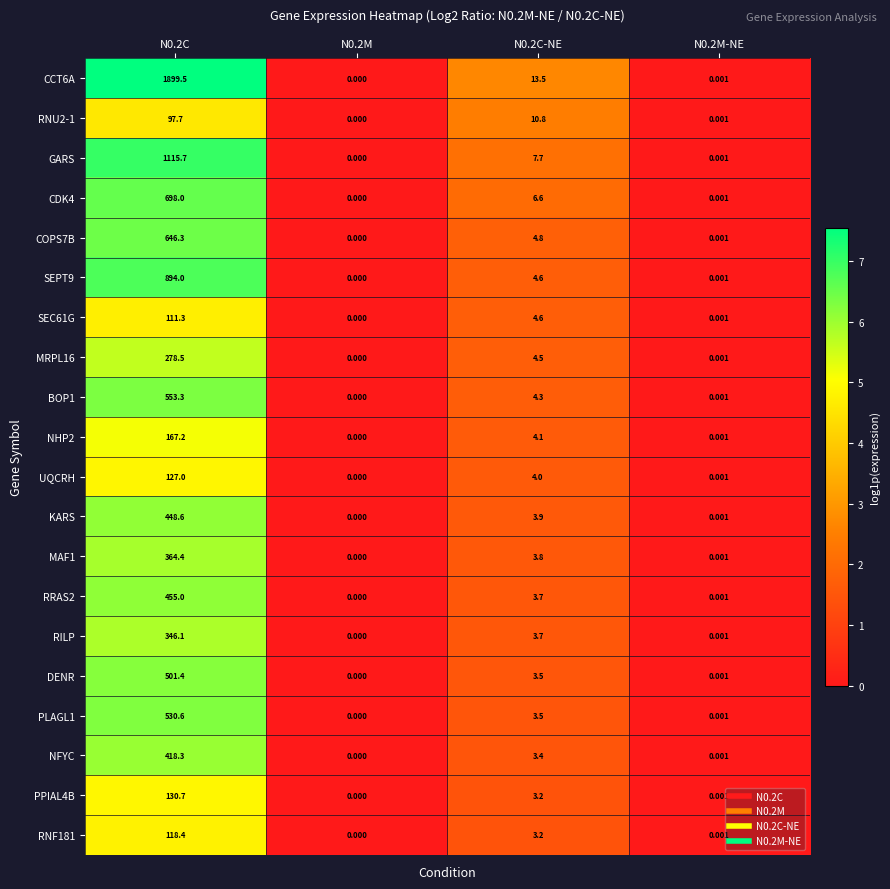

Is the value of CCT6A at N0.2C-NE greater than the value of KARS at N0.2C-NE?

Yes